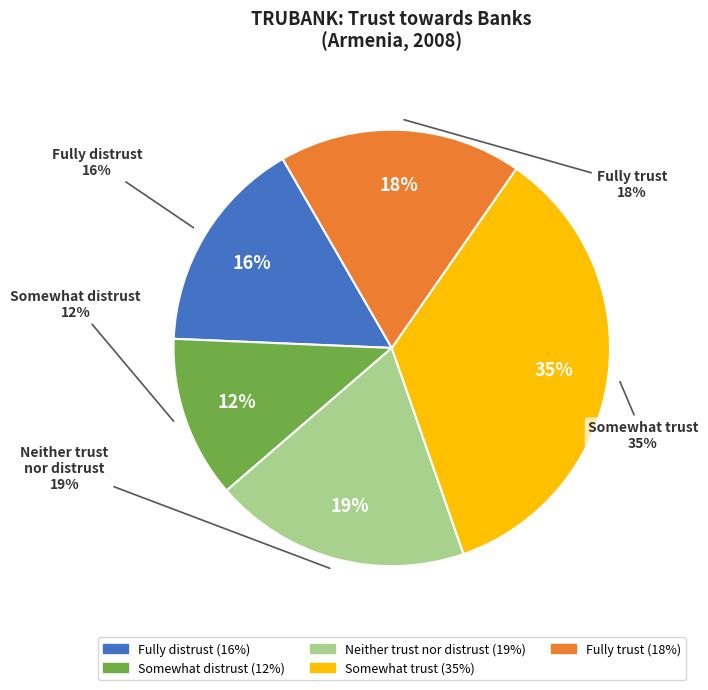

Is the sum of Fully trust and Neither trust nor distrust greater than half?

No